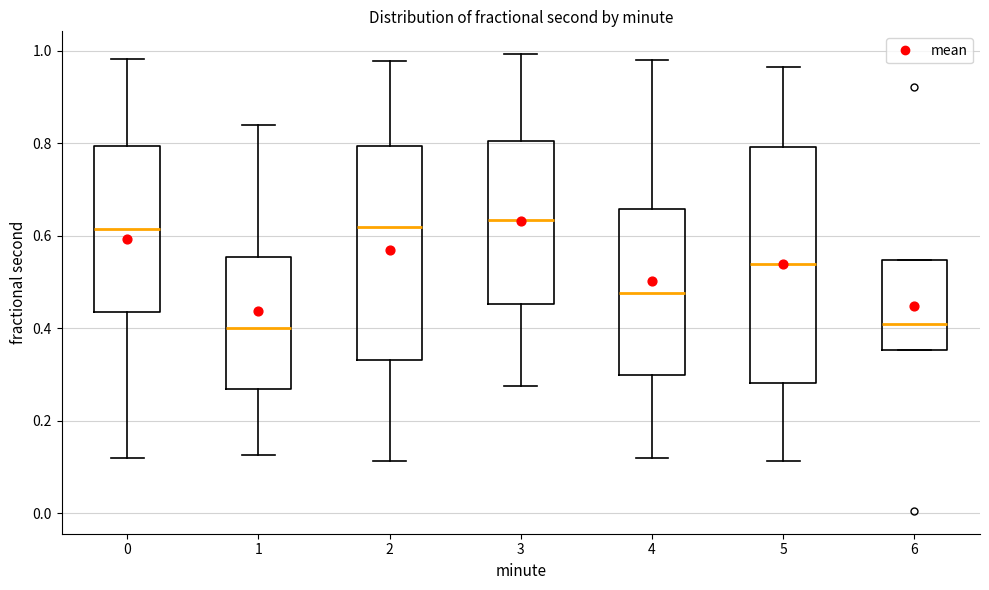

Reading left to right, transcribe this box plot: for each box, give where its median line is, the range the box spans, and where its two whiskers end, as read against the y-axis. The values are not printed on the chart, so give them approximately, as read against the axis.

0: median 0.62, box 0.44 to 0.80, whiskers 0.12 to 0.98
1: median 0.40, box 0.26 to 0.56, whiskers 0.12 to 0.84
2: median 0.62, box 0.34 to 0.80, whiskers 0.12 to 0.98
3: median 0.64, box 0.46 to 0.80, whiskers 0.28 to 1.00
4: median 0.48, box 0.30 to 0.66, whiskers 0.12 to 0.98
5: median 0.54, box 0.28 to 0.80, whiskers 0.12 to 0.96
6: median 0.42, box 0.36 to 0.54, whiskers 0.36 to 0.54